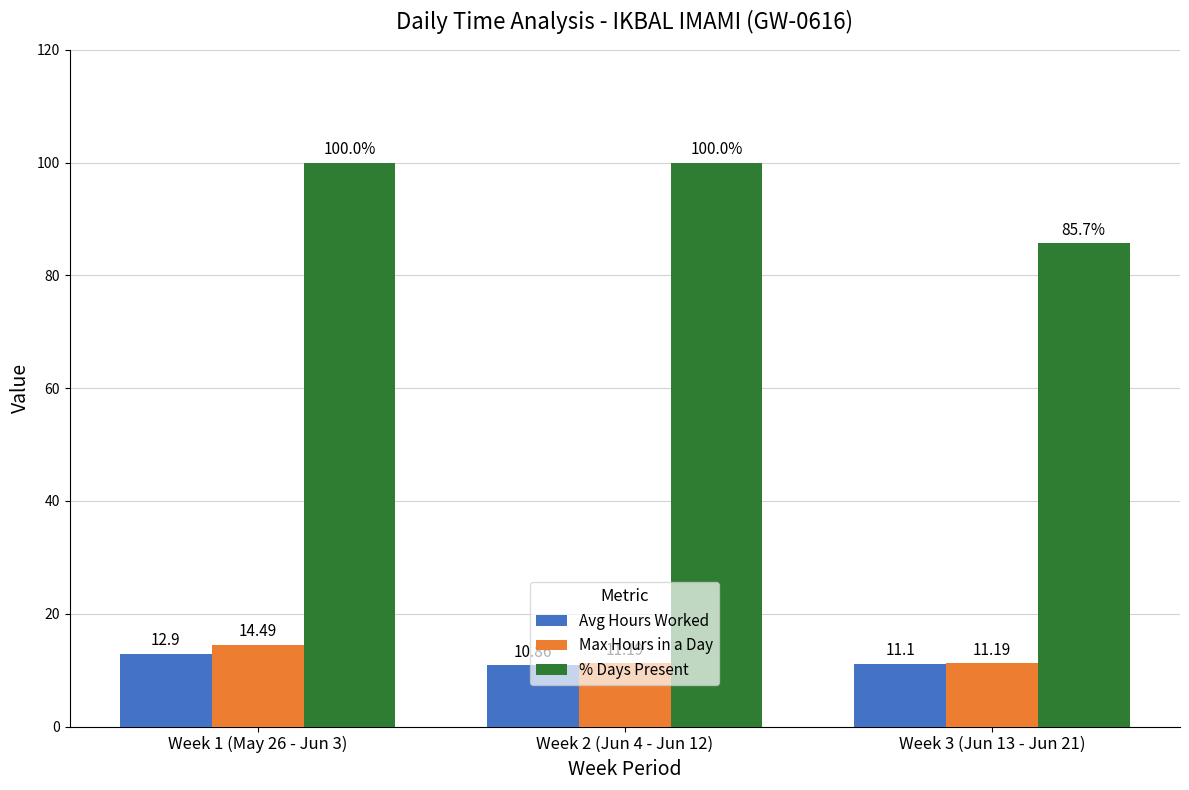

Is the value of % Days Present at Week 1 (May 26 - Jun 3) greater than the value of Max Hours in a Day at Week 3 (Jun 13 - Jun 21)?

Yes